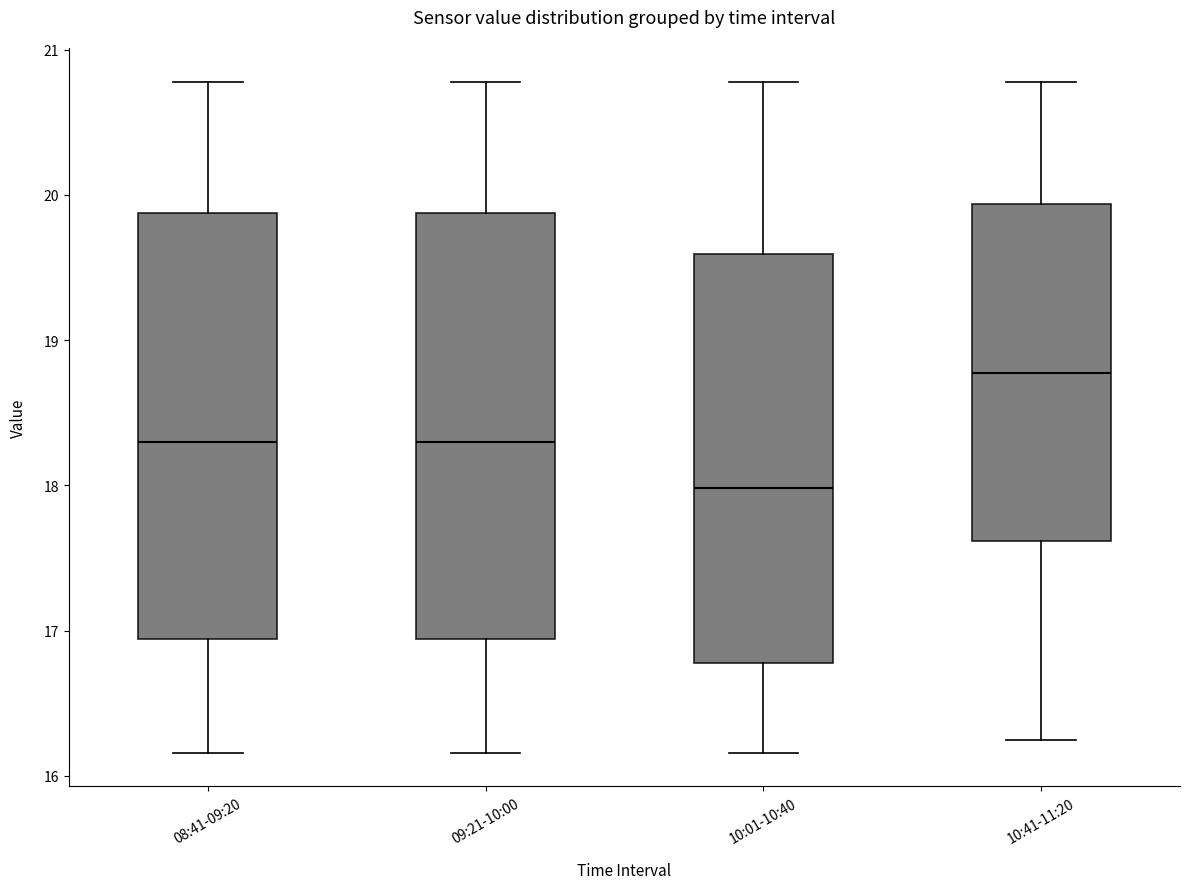

Where does the upper whisker of the box for 10:01-10:40 end on the y-axis? The values are not printed on the chart, so give them approximately, as read against the axis.

20.8